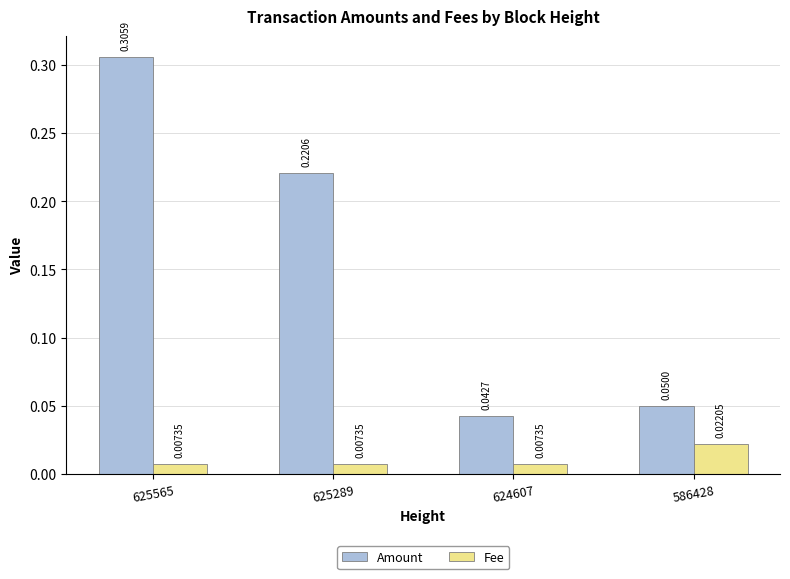

What is the sum of all Amount values?

0.6